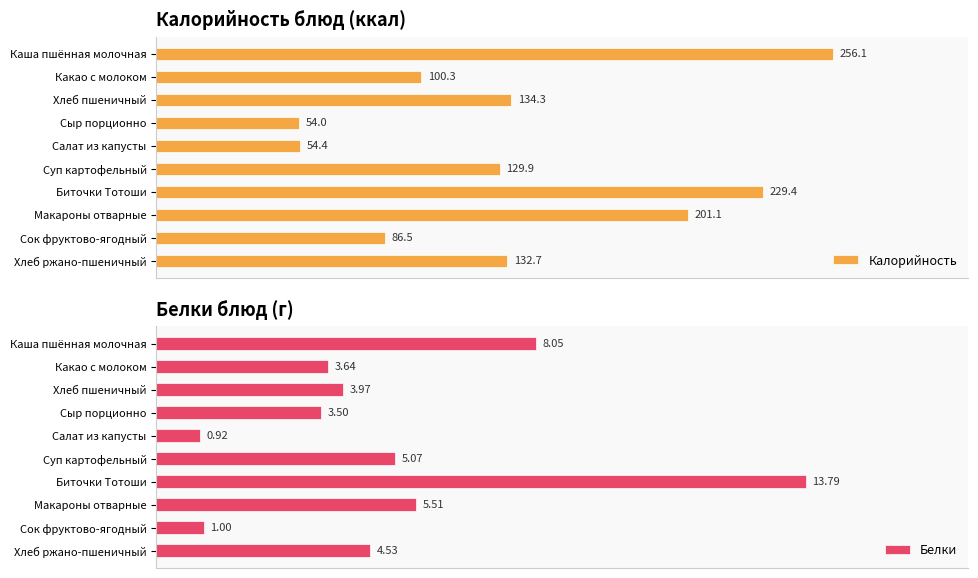

The Калорийность series shows 182.8 at 2. True or false?

False